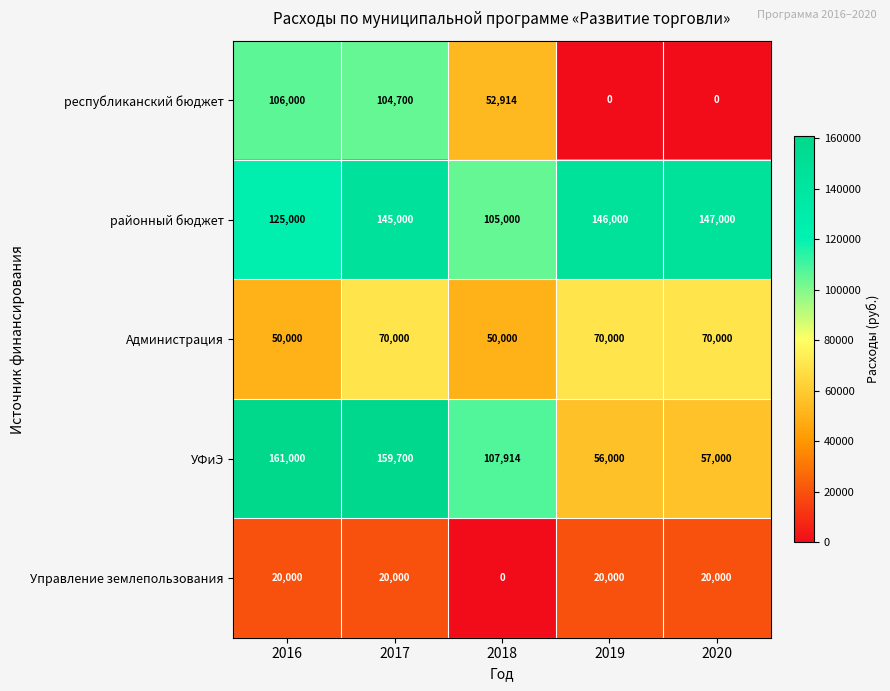

True or false: республиканский бюджет has a value of 51527 at 2017.

False